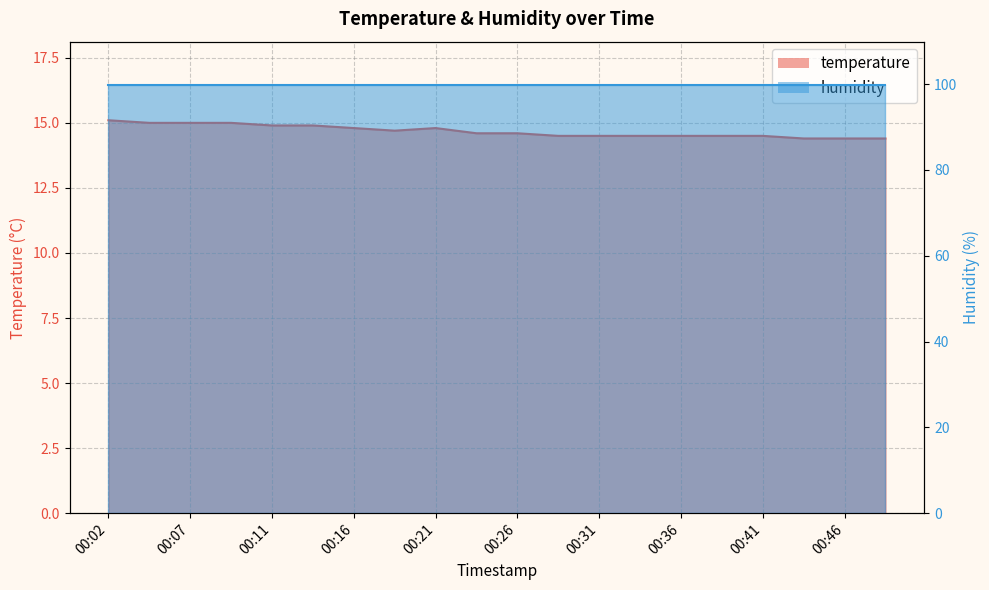

Reading left to right, list all the values displayed in this chart.

00:02=15.1	00:04=15.0	00:07=15.0	00:09=15.0	00:11=14.9	00:14=14.9	00:16=14.8	00:19=14.7	00:21=14.8	00:24=14.6	00:26=14.6	00:29=14.5	00:31=14.5	00:34=14.5	00:36=14.5	00:38=14.5	00:41=14.5	00:43=14.4	00:46=14.4	00:48=14.4